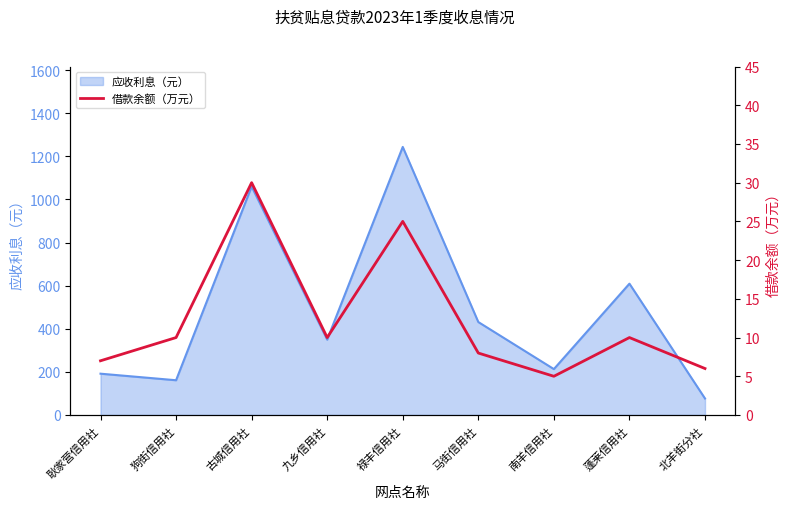

The 应收利息（元） series shows 1243.4 at 禄丰信用社. True or false?

True